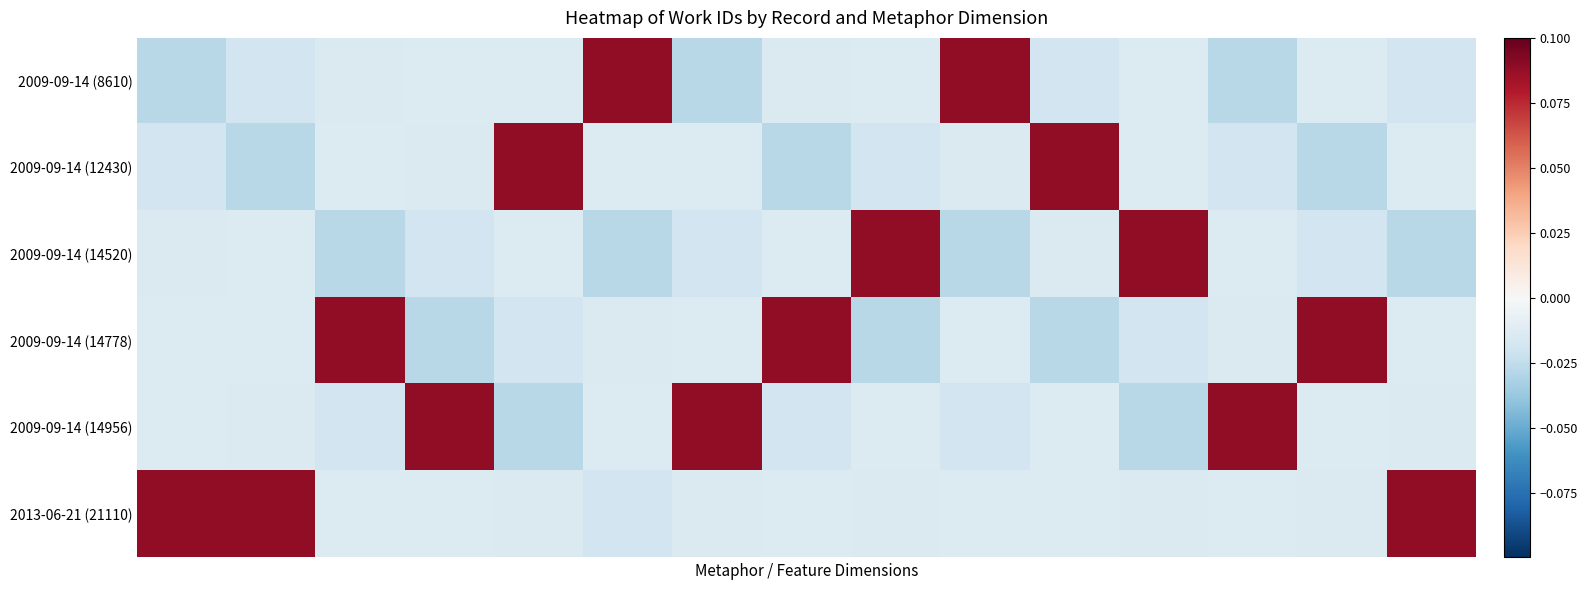

Reading right to left, list all the values displayed in this chart.

2009-09-14 (8610): -0.0	-0.0	-0.0	-0.0	-0.0	0.1	-0.0	-0.0	-0.0	0.1	-0.0	-0.0	-0.0	-0.0	-0.0
2009-09-14 (12430): -0.0	-0.0	-0.0	-0.0	0.1	-0.0	-0.0	-0.0	-0.0	-0.0	0.1	-0.0	-0.0	-0.0	-0.0
2009-09-14 (14520): -0.0	-0.0	-0.0	0.1	-0.0	-0.0	0.1	-0.0	-0.0	-0.0	-0.0	-0.0	-0.0	-0.0	-0.0
2009-09-14 (14778): -0.0	0.1	-0.0	-0.0	-0.0	-0.0	-0.0	0.1	-0.0	-0.0	-0.0	-0.0	0.1	-0.0	-0.0
2009-09-14 (14956): -0.0	-0.0	0.1	-0.0	-0.0	-0.0	-0.0	-0.0	0.1	-0.0	-0.0	0.1	-0.0	-0.0	-0.0
2013-06-21 (21110): 0.1	-0.0	-0.0	-0.0	-0.0	-0.0	-0.0	-0.0	-0.0	-0.0	-0.0	-0.0	-0.0	0.1	0.1